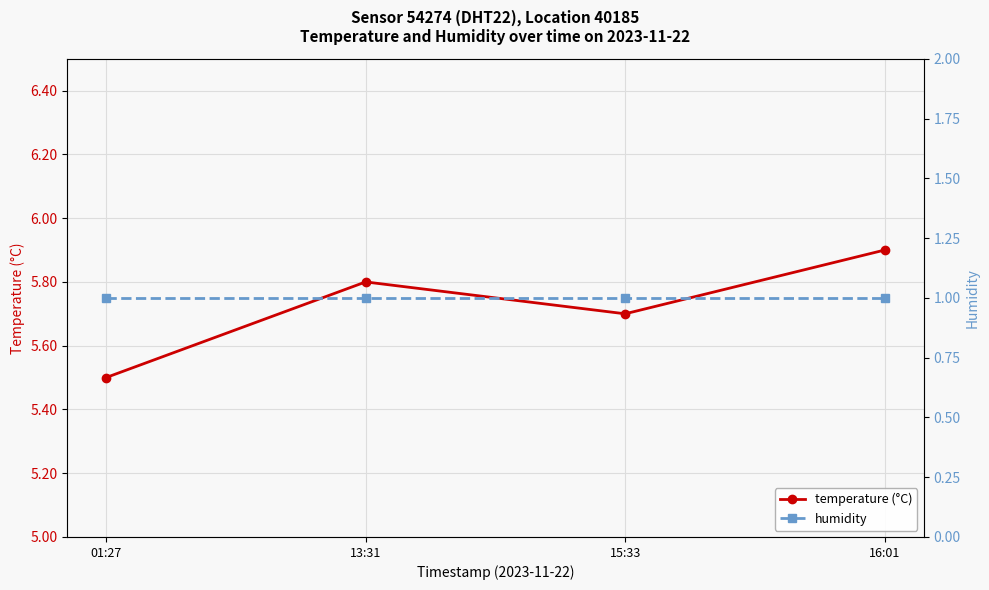

The value of humidity at 15:33 is 1.4. True or false?

False